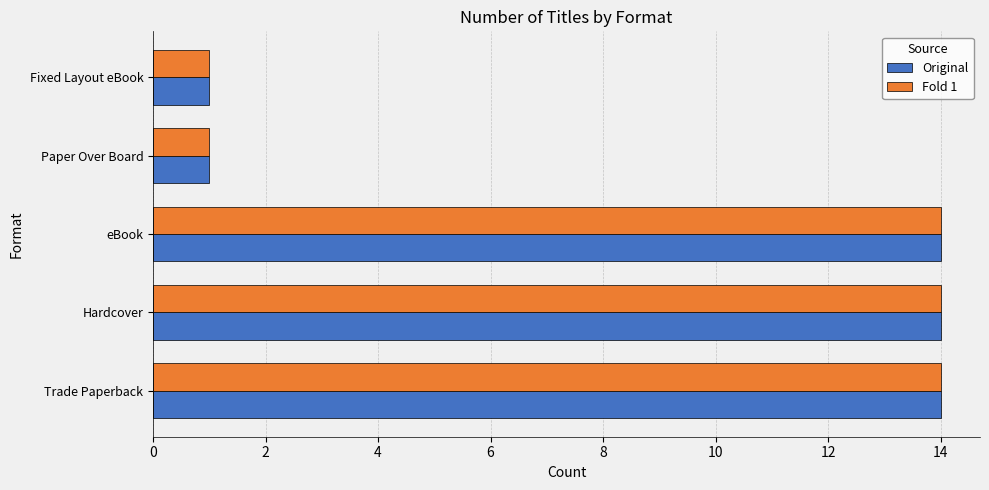

Is it true that Original equals 14 at Trade Paperback?

True